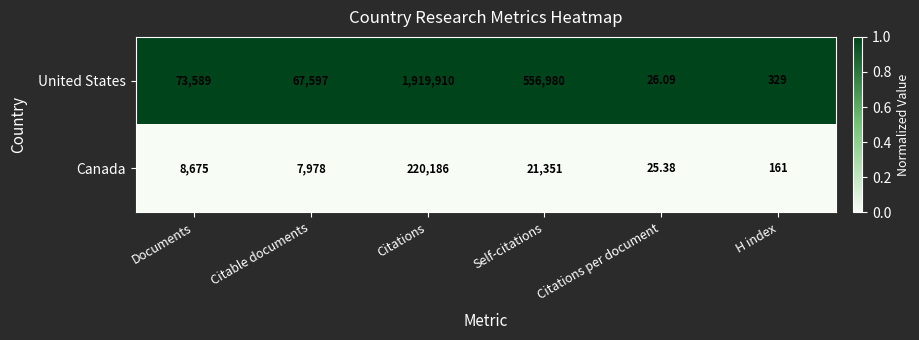

Rank the series at H index from highest to lowest value.

United States, Canada